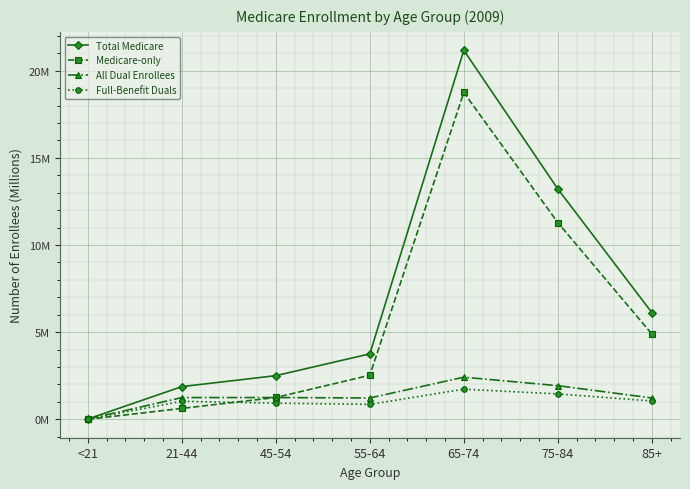

Which series has the largest range (max minus min)?

Total Medicare